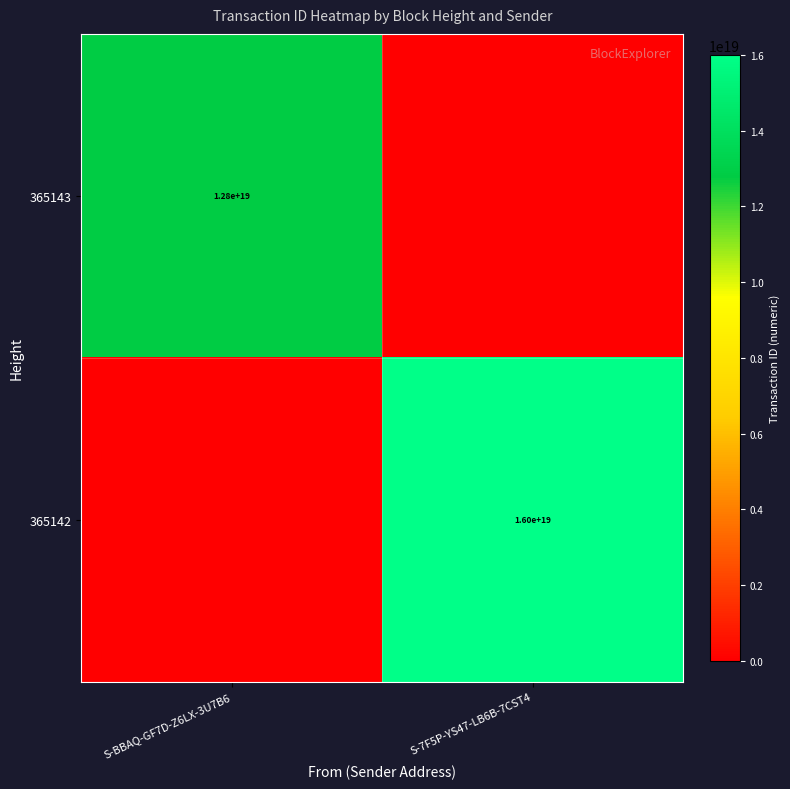

The value of 365142 at S-7F5P-YS47-LB6B-7CST4 is 5615833077647305728. True or false?

False